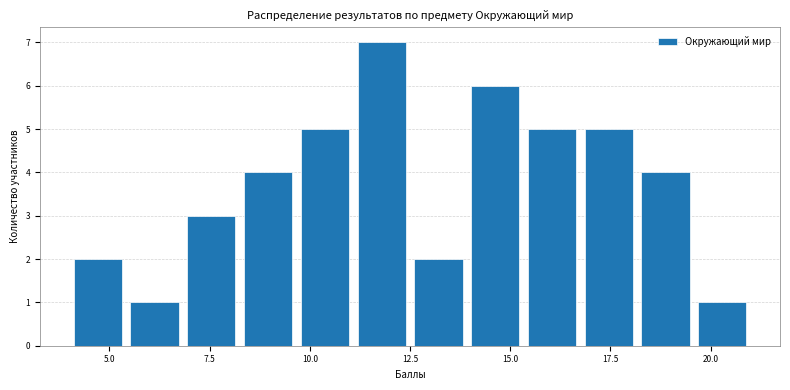

Around what value on the x-axis is the tallest bar? Give the approximate position of its centre, as read against the axis.

12.0